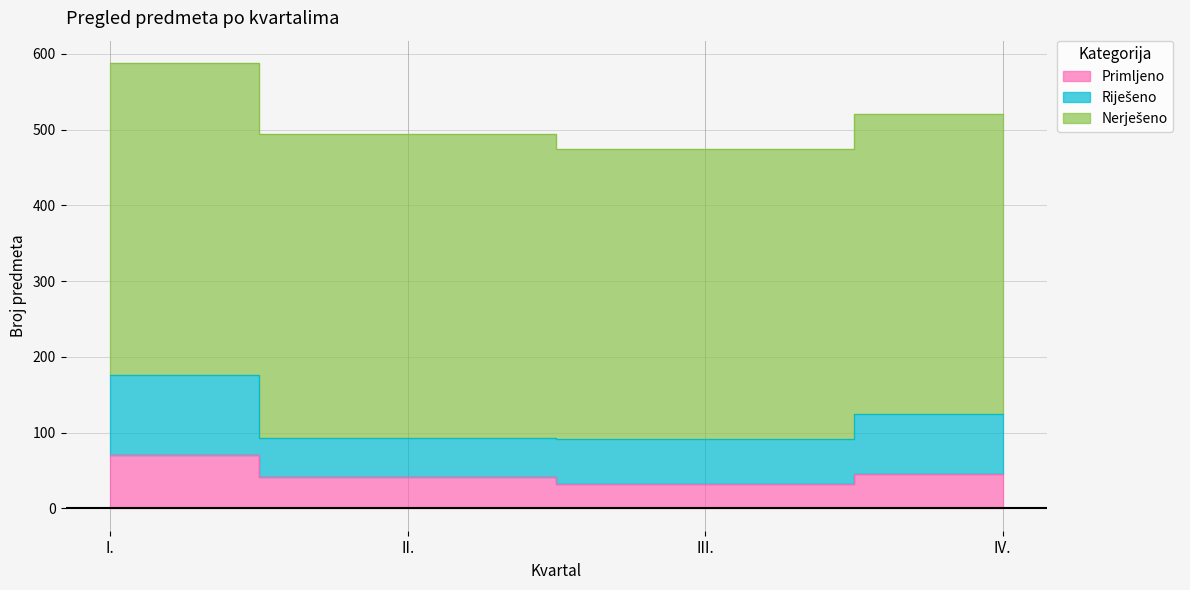

The Primljeno series shows 57 at III.. True or false?

False